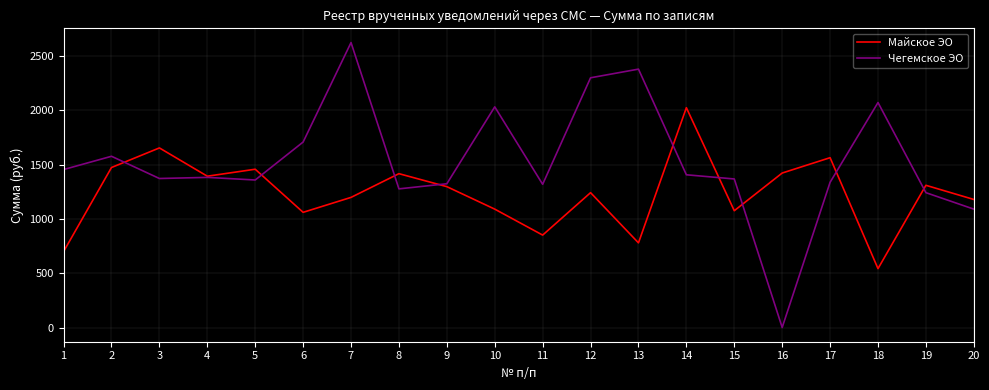

What is the difference between the Чегемское ЭО values at 4 and 13?

994.9